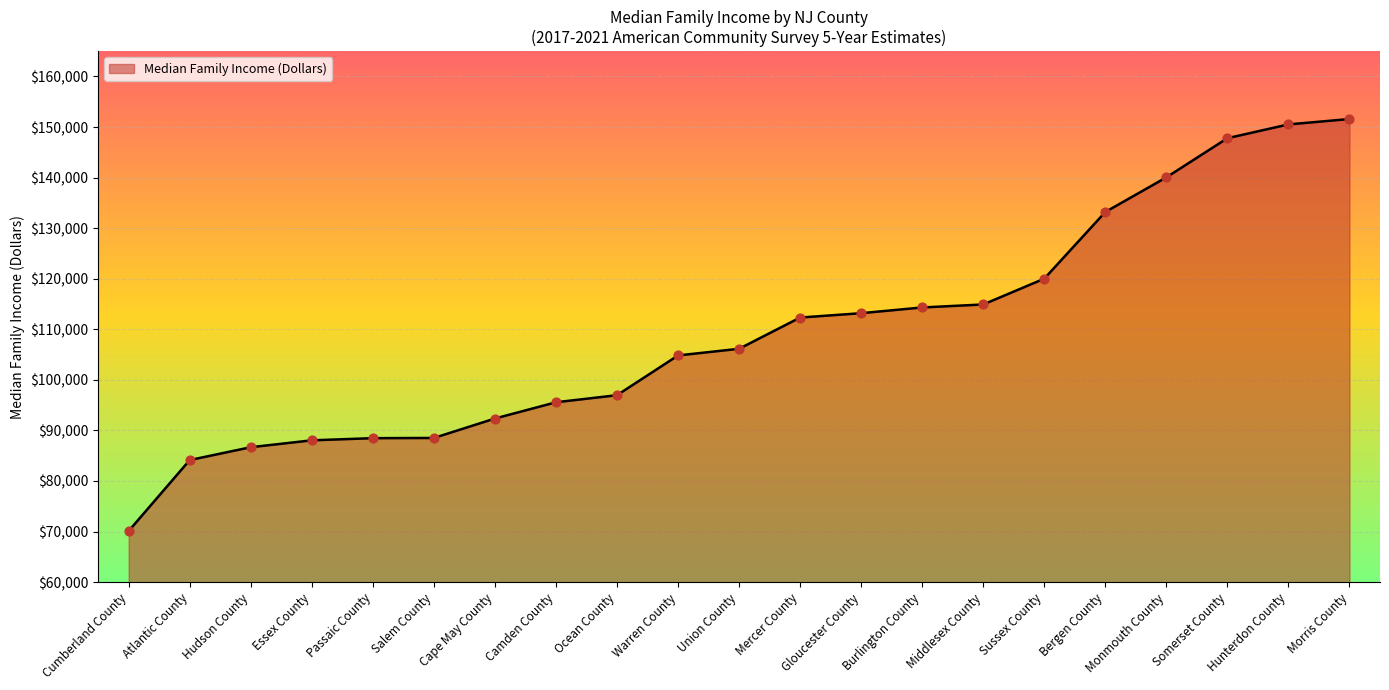

What is the change in value from Ocean County to Somerset County?

+50821